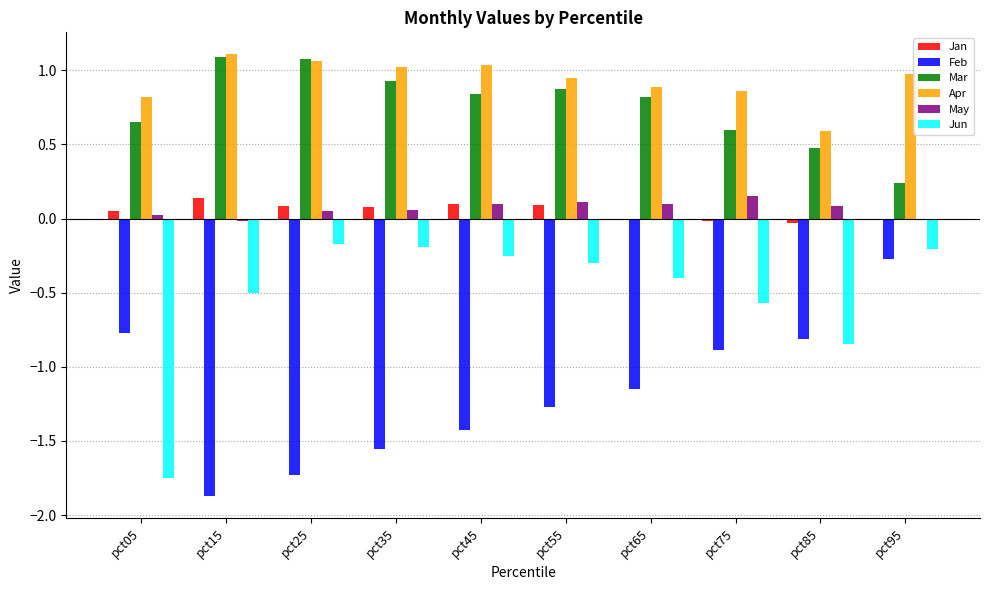

How many groups of bars are there?

10